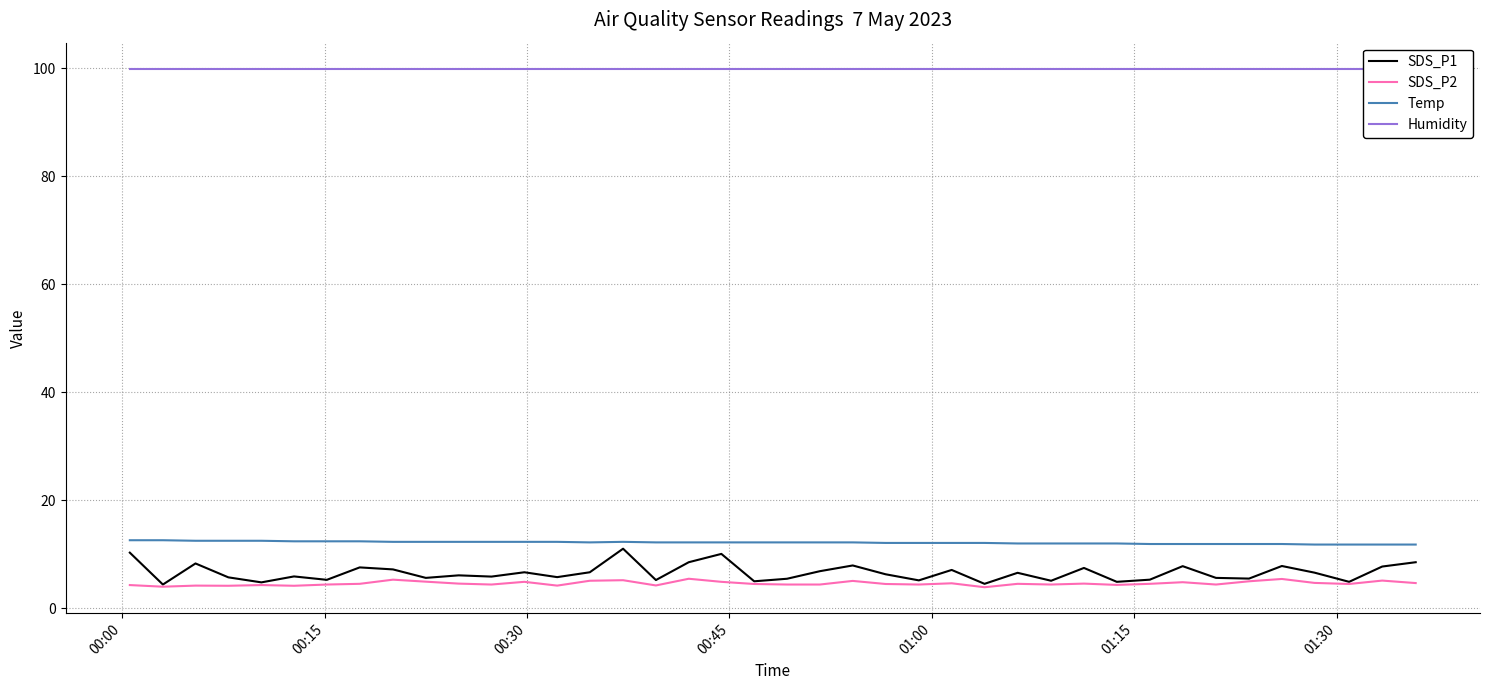

What is the highest value of the SDS_P2 series?

5.5